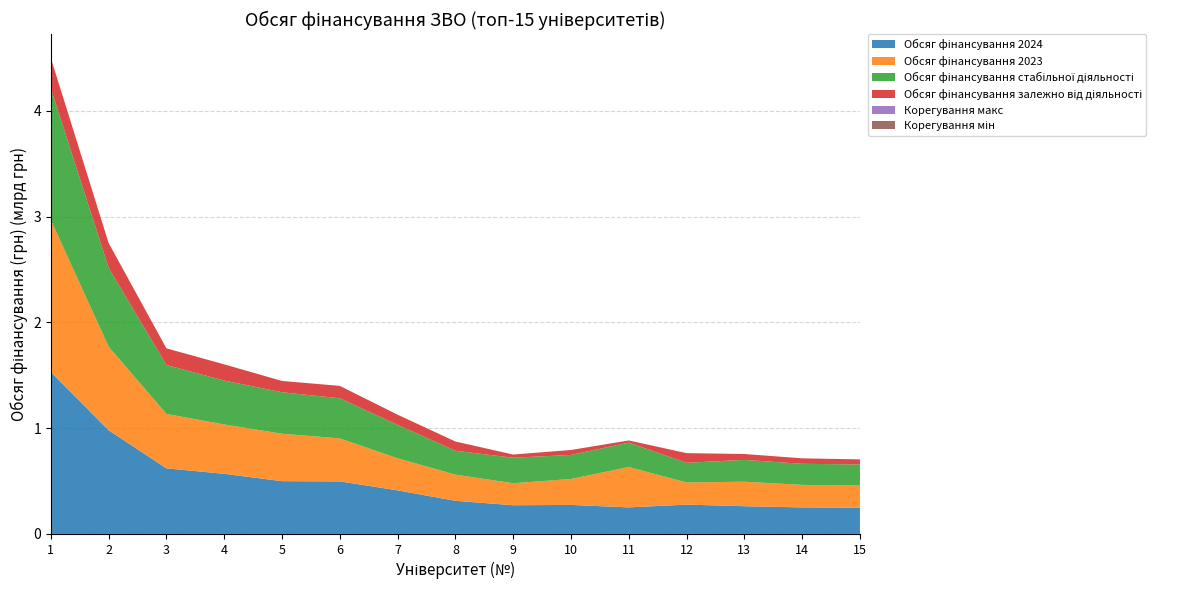

Reading left to right, what are all the values shown in this chart?

Обсяг фінансування 2024: 1=1530870607	2=980069399	3=620028448	4=568411575	5=498814764	6=496586702	7=412003654	8=313155772	9=271209773	10=274194242	11=250910998	12=277103572	13=261955894	14=250922895	15=247495302
Обсяг фінансування 2023: 1=1437755027	2=790961447	3=514678428	4=466422551	5=448643300	6=406711198	7=303353446	8=247542404	9=208222900	10=245271025	11=381857100	12=209573700	13=231864770	14=212886783	15=209820022
Обсяг фінансування стабільної діяльності: 1=1245378572	2=745132036	3=462778877	4=415308595	5=391854758	6=379187470	7=316450156	8=225824303	9=241006988	10=227364570	11=230852719	12=185953947	13=206240248	14=199377930	15=199479026
Обсяг фінансування залежно від діяльності: 1=285492035	2=234937363	3=157249571	4=153102980	5=106960006	6=117399232	7=95553498	8=87331469	9=30202785	10=46829672	11=20058279	12=91149625	13=55715646	14=51544965	15=48016276
Корегування макс: 1=0	2=0	3=0	4=0	5=0	6=0	7=0	8=0	9=0	10=0	11=0	12=0	13=0	14=0	15=0
Корегування мін: 1=0	2=0	3=0	4=0	5=0	6=0	7=0	8=0	9=0	10=0	11=0	12=0	13=0	14=0	15=0